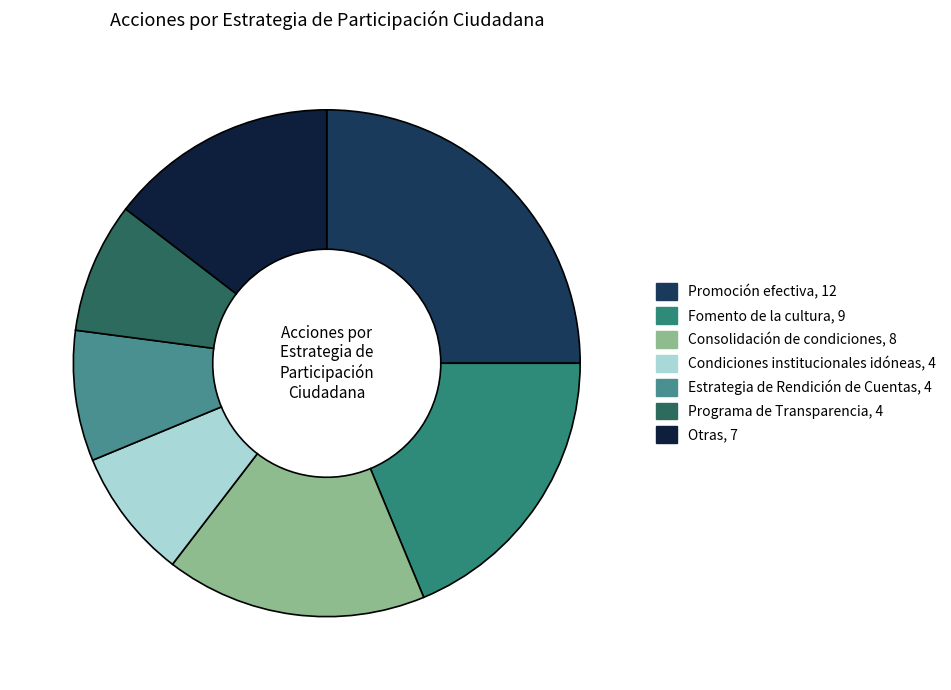

How many segments does this pie chart have?

7